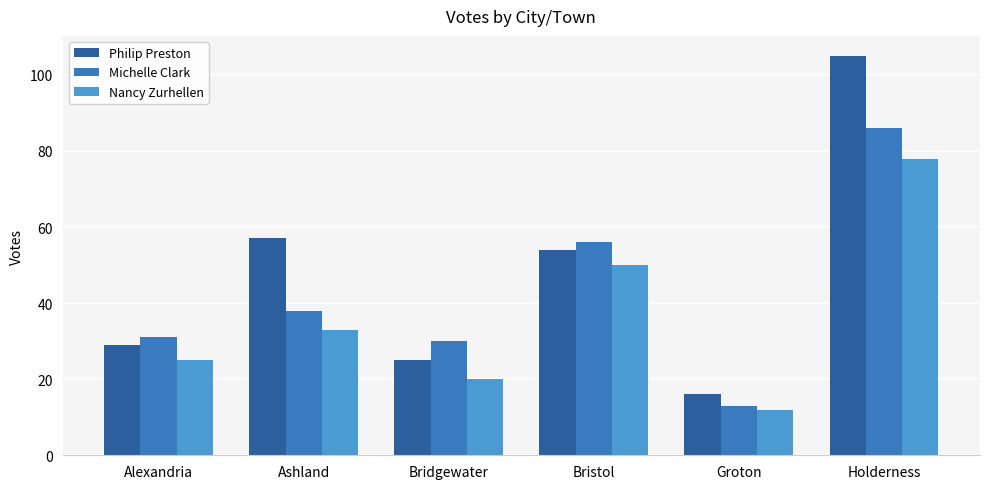

Rank the series by their average value, from highest to lowest.

Philip Preston, Michelle Clark, Nancy Zurhellen